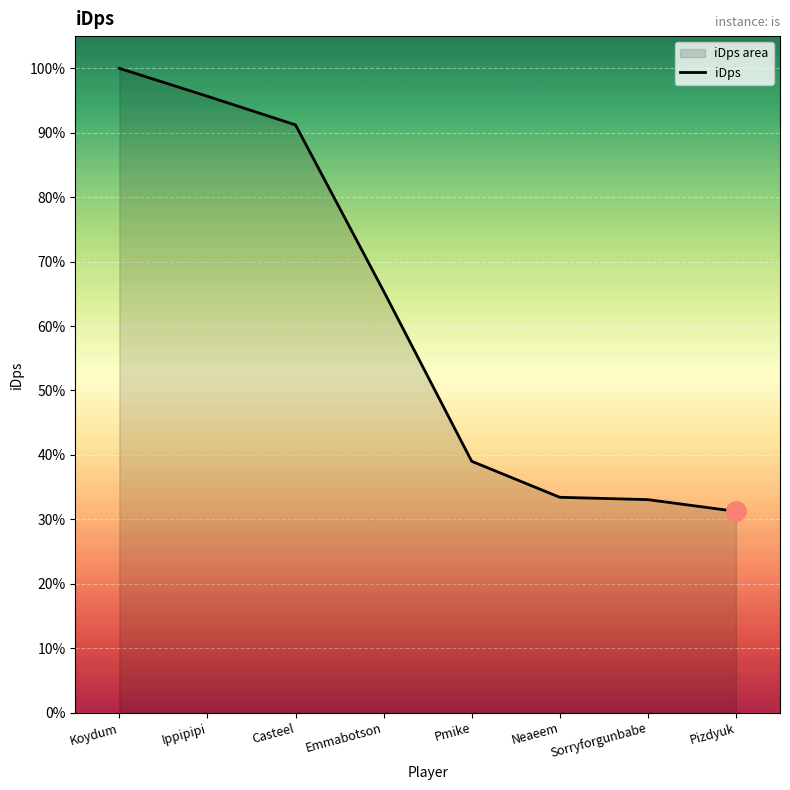

What is the label of the 2nd point from the left?

Ippipipi